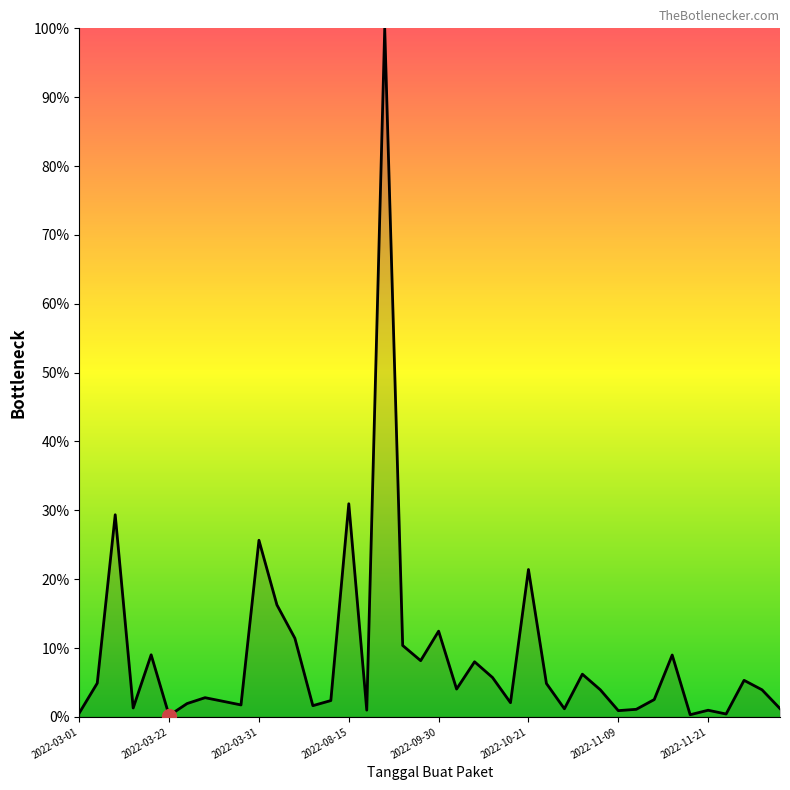

What is the difference between the maximum and minimum values?

99.8